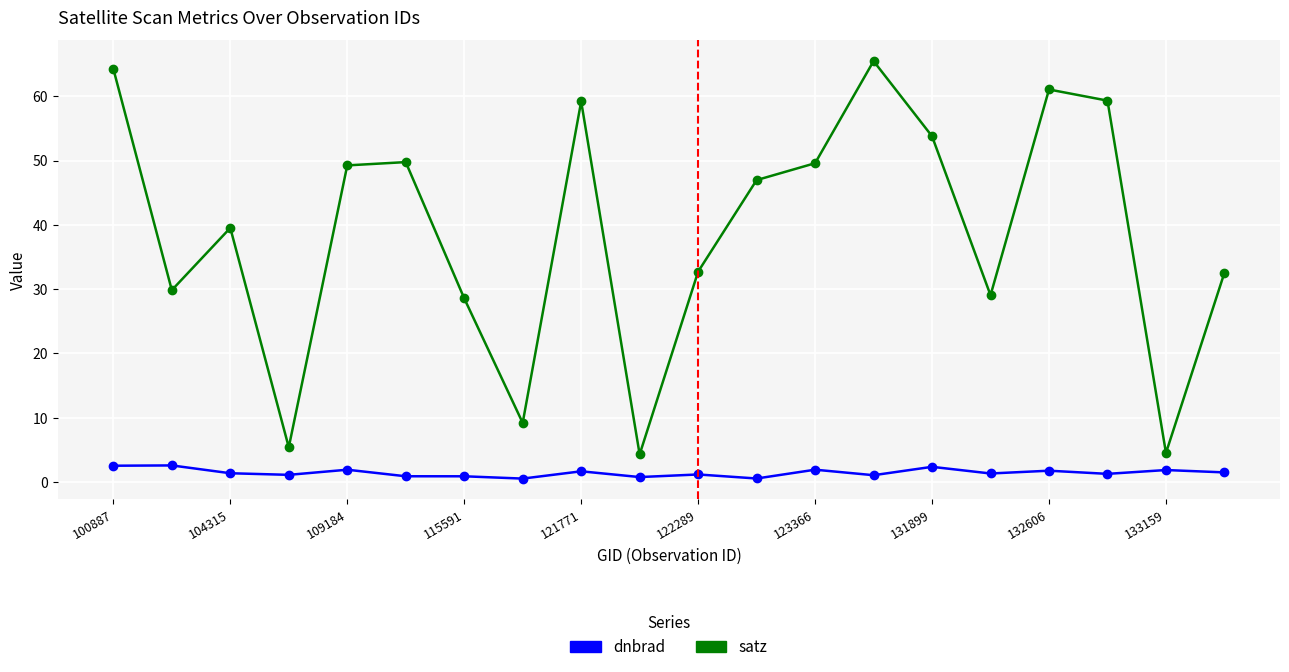

True or false: satz and dnbrad intersect in this chart.

False